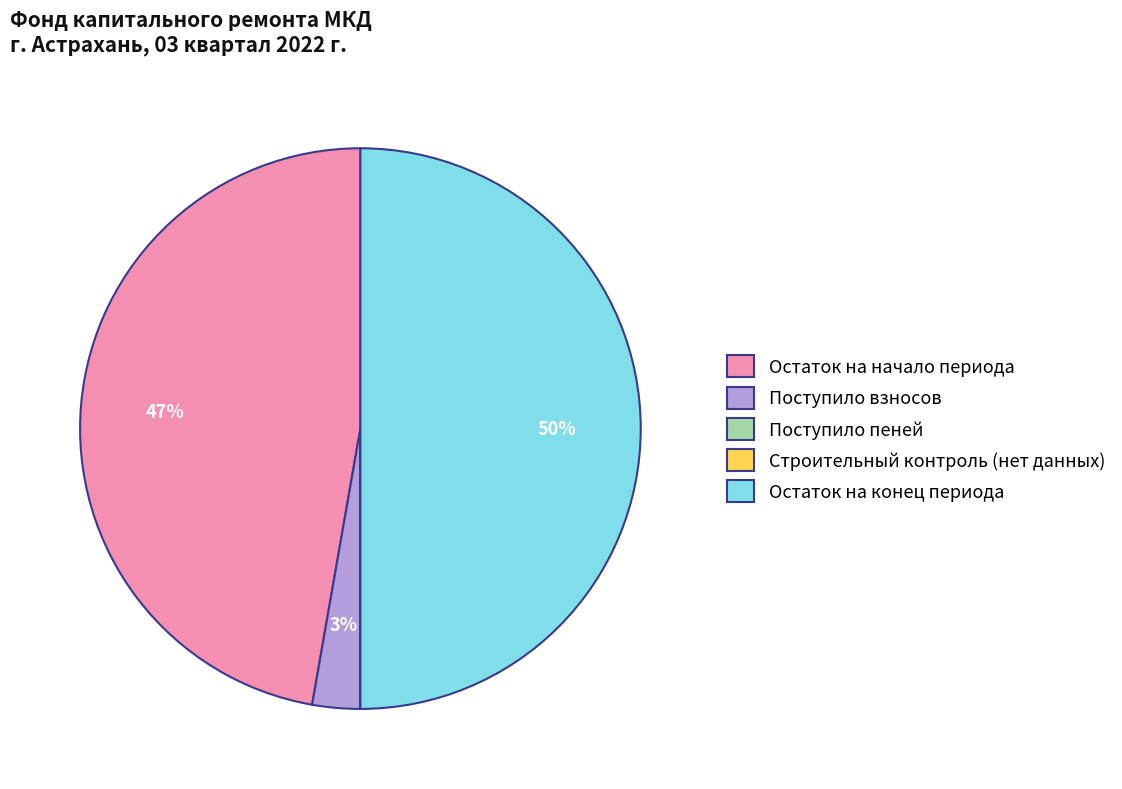

To the nearest percent, what is the difference between the largest and smallest slice percentages?

50%